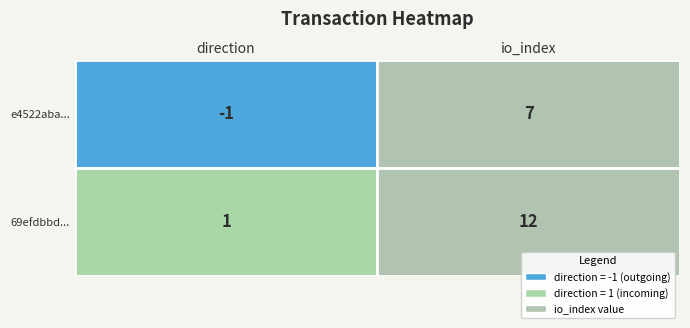

What is the average value of the e4522aba... series?

3